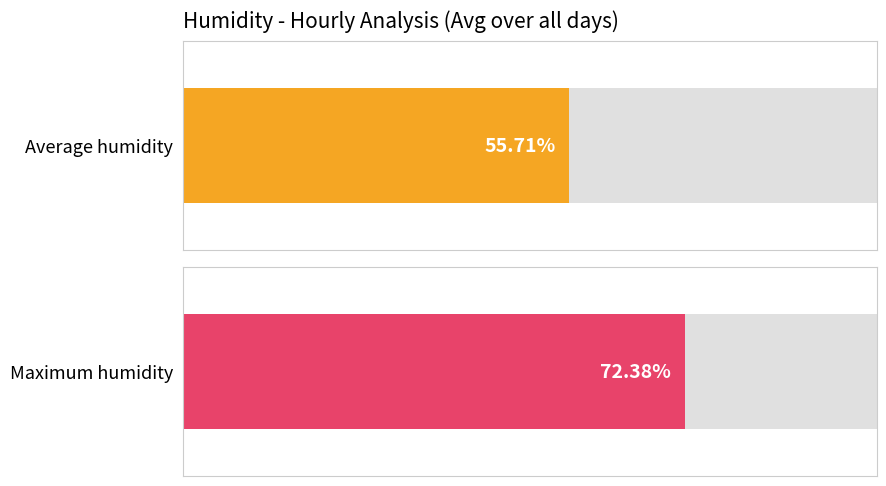

How many bars are there in each group?

2